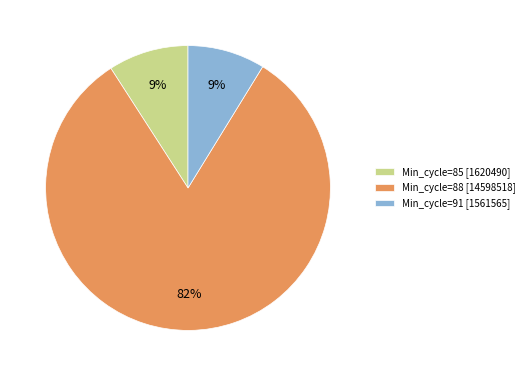

Which slice is the largest?

Min_cycle=88 [14598518]